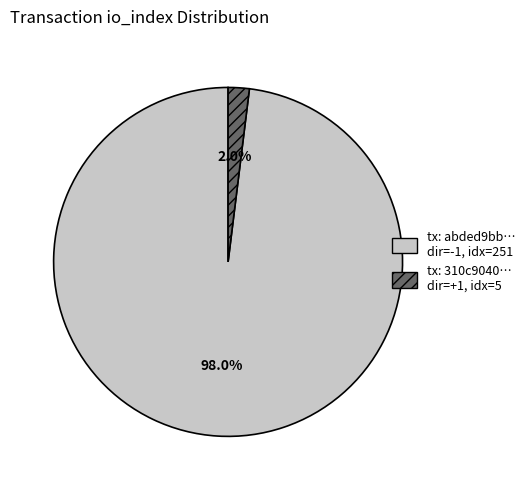

To the nearest percent, what is the difference between the largest and smallest slice percentages?

96%